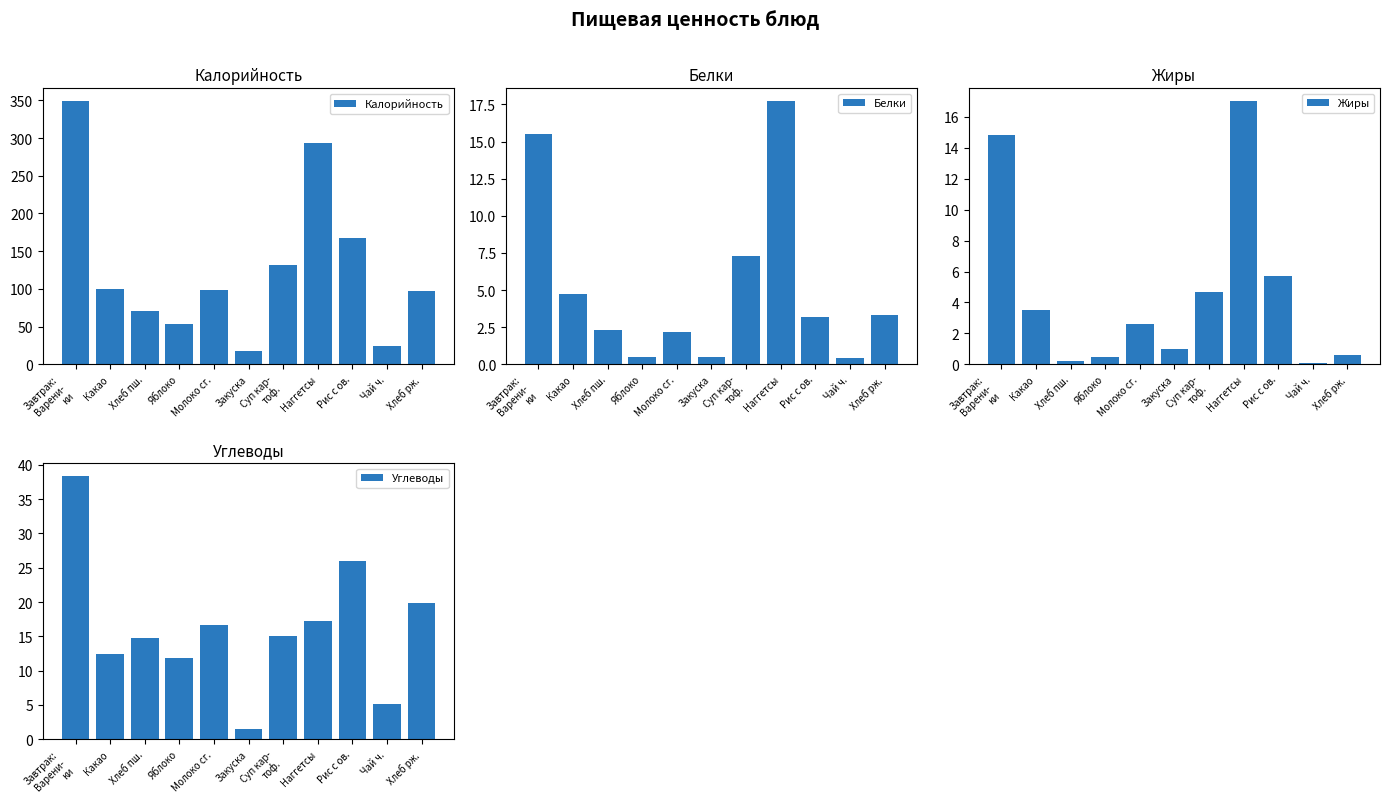

What is the total value across all series at Наггетсы?

344.9